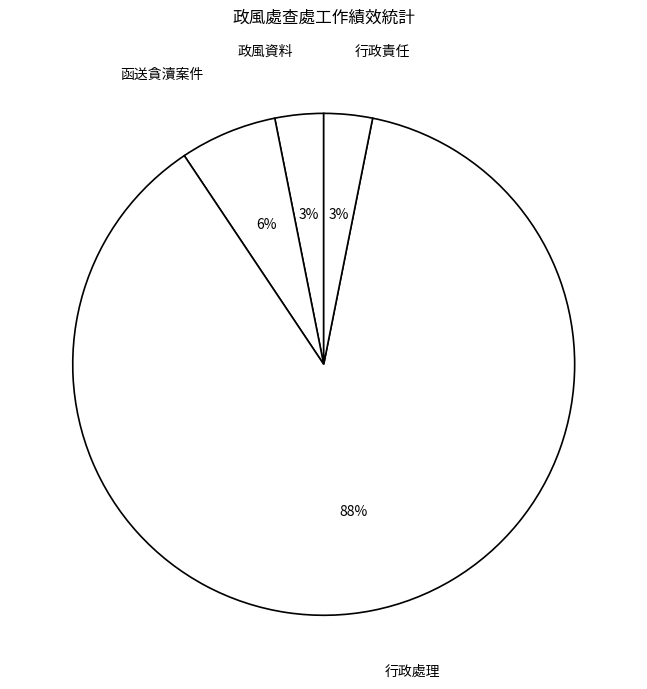

Which category has the biggest portion of the pie?

行政處理